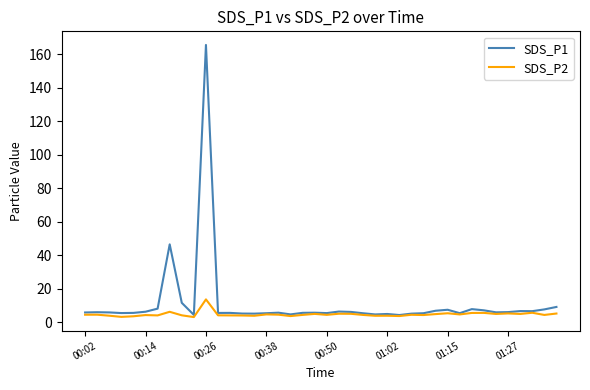

Which series has the largest range (max minus min)?

SDS_P1